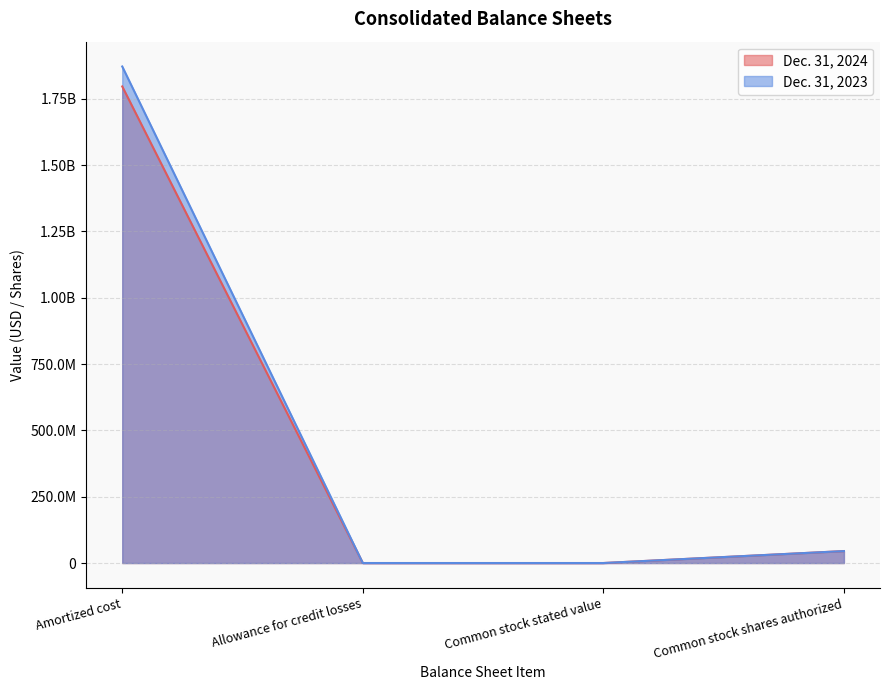

True or false: Dec. 31, 2023 and Dec. 31, 2024 intersect in this chart.

False